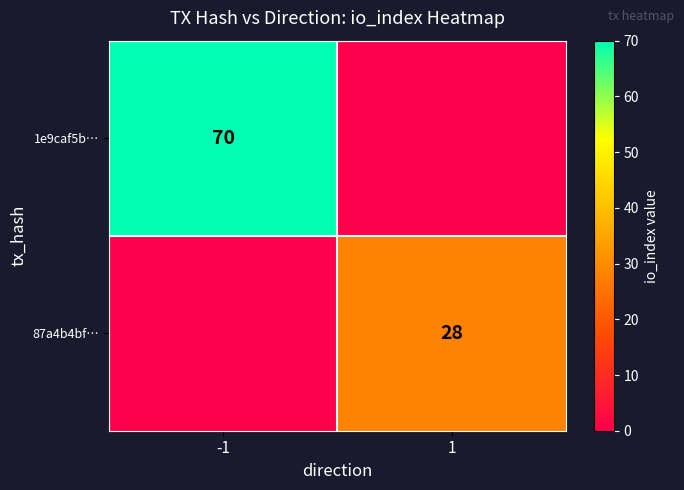

At which category is the sum across all series the highest?

-1